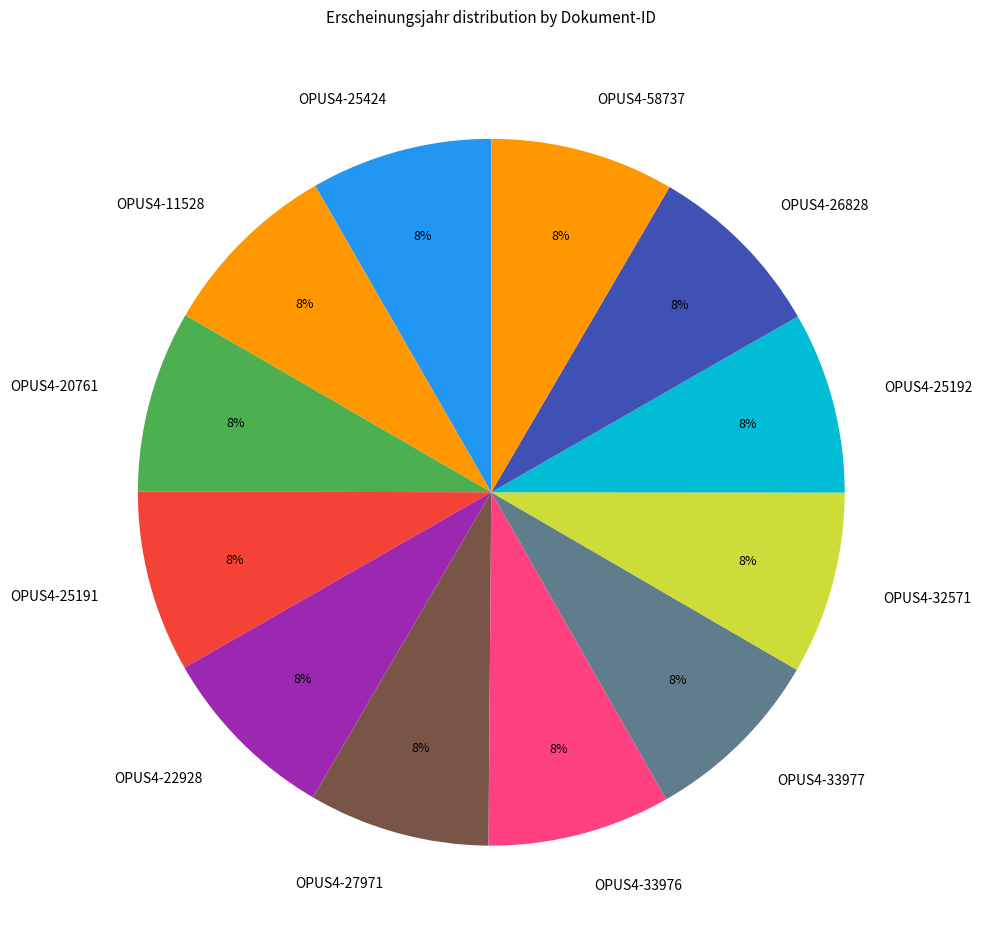

The OPUS4-33976 slice represents 8% of the pie. True or false?

True